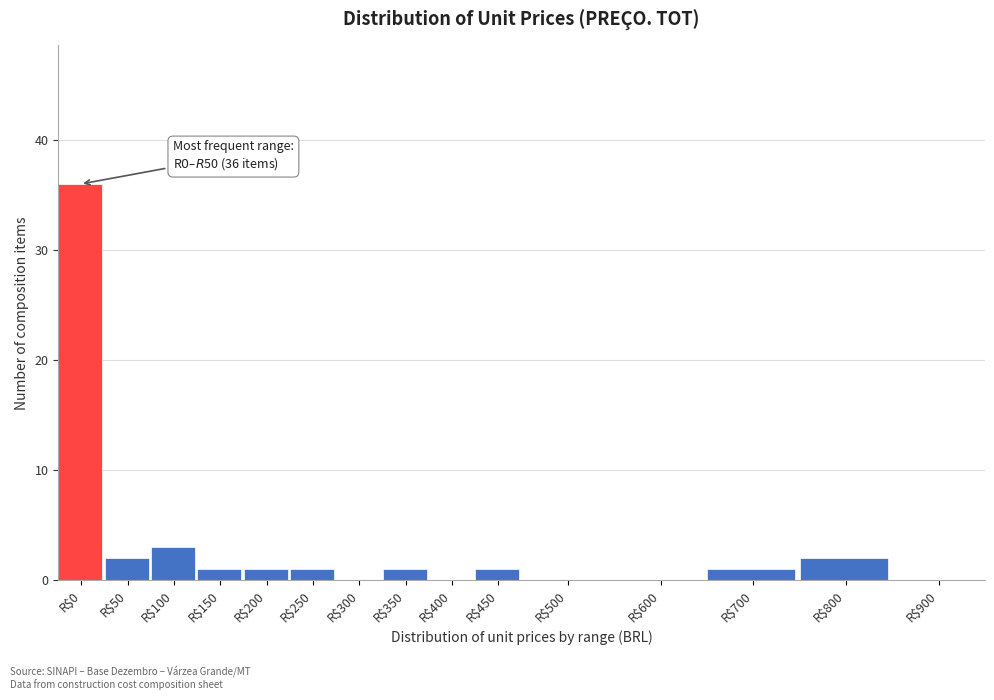

The value at R$900 is 16. True or false?

False